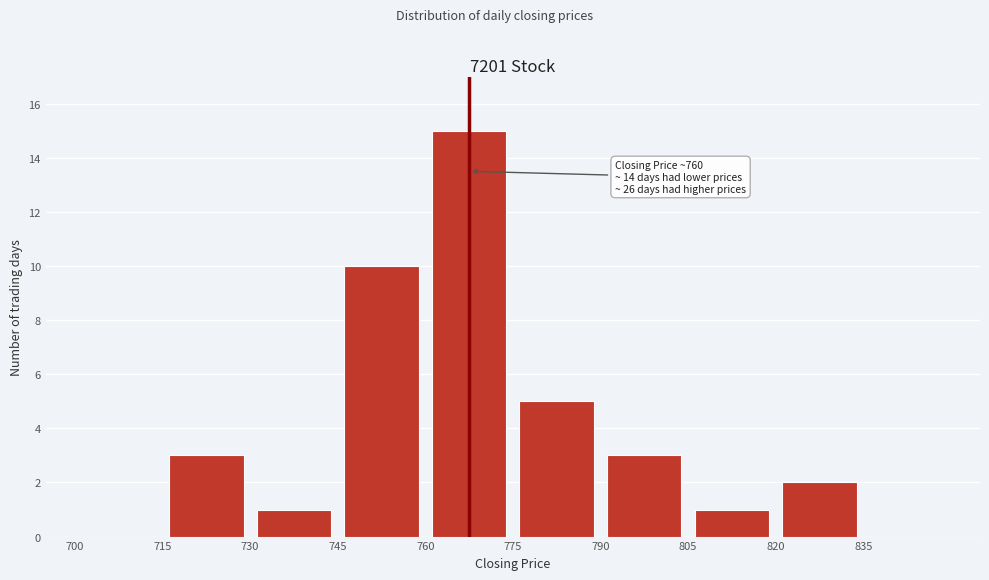

Over which range of the x-axis is the bar tallest?

760 to 775